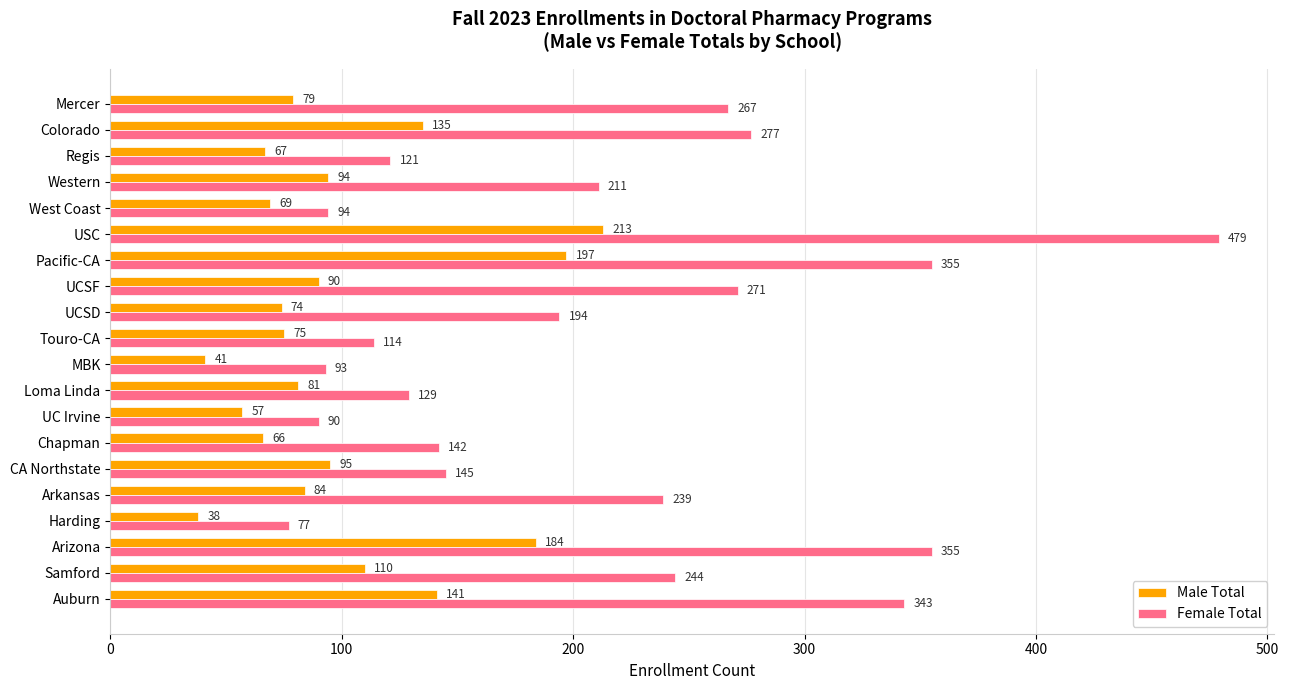

Which series has the largest total across all categories?

Female Total